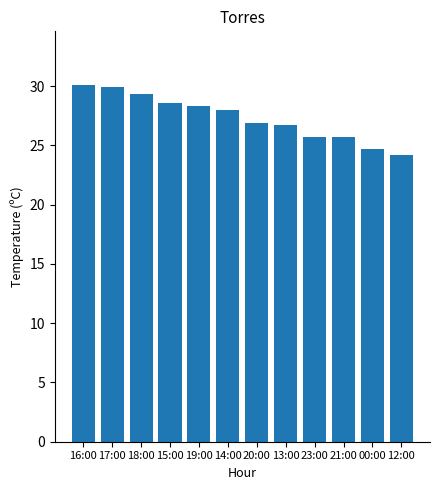

How many data points are less than 28?

6